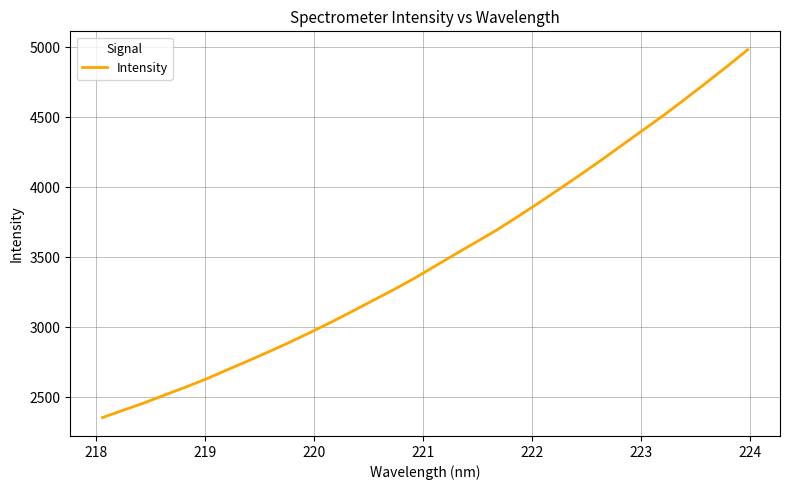

What is the difference between the maximum and minimum values?

2627.3